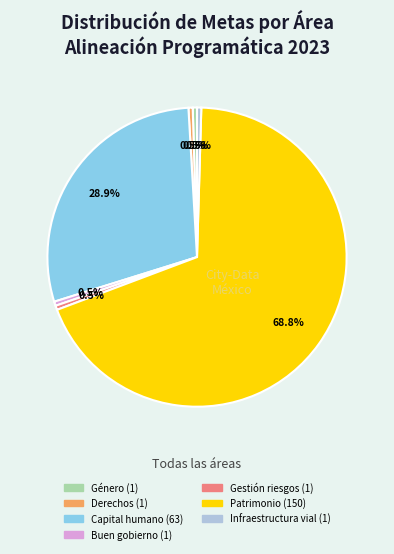

Count the number of slices in the pie.

7